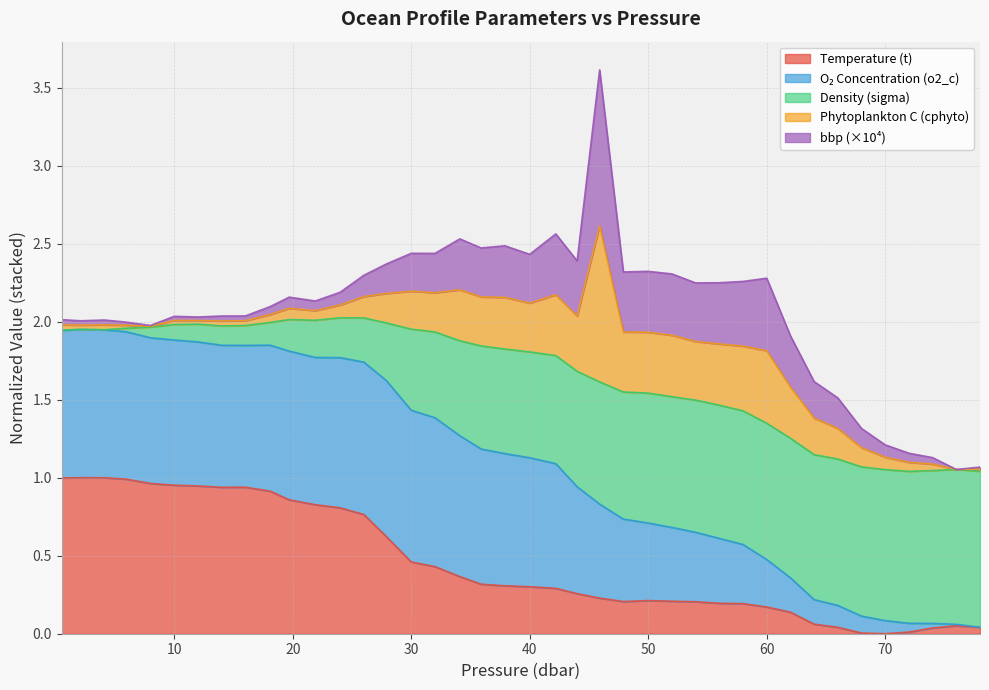

Does the chart display data point markers on the line(s)?

No